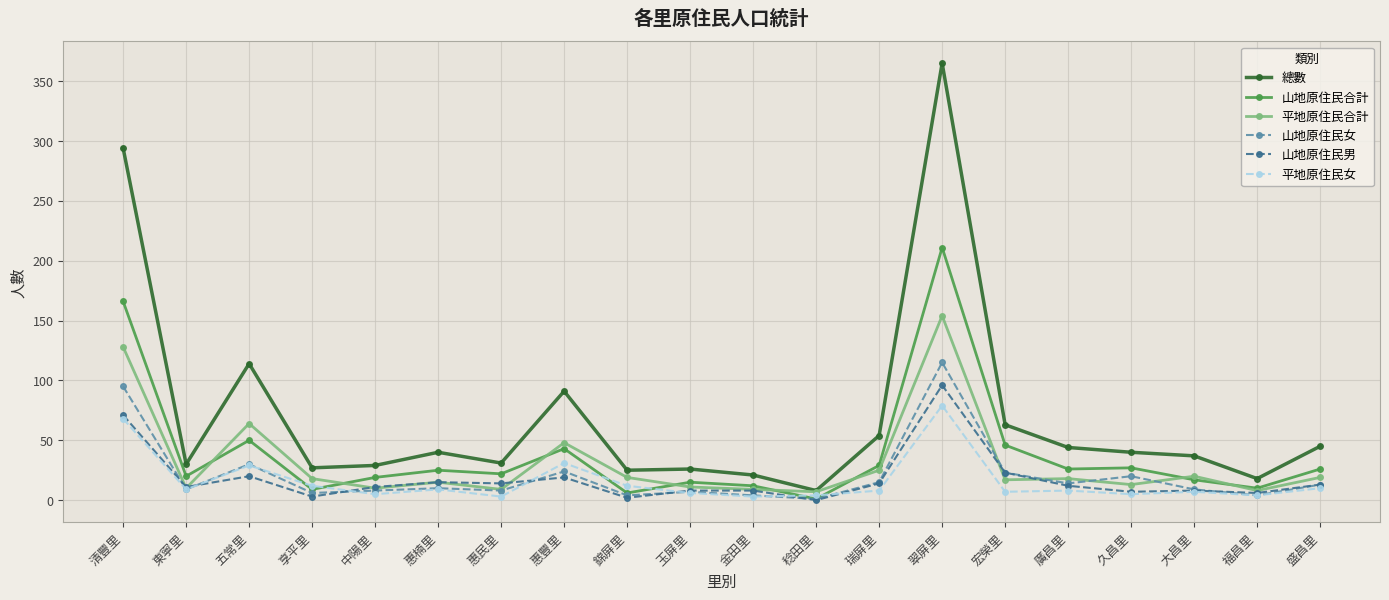

Which series has the widest spread of values?

總數